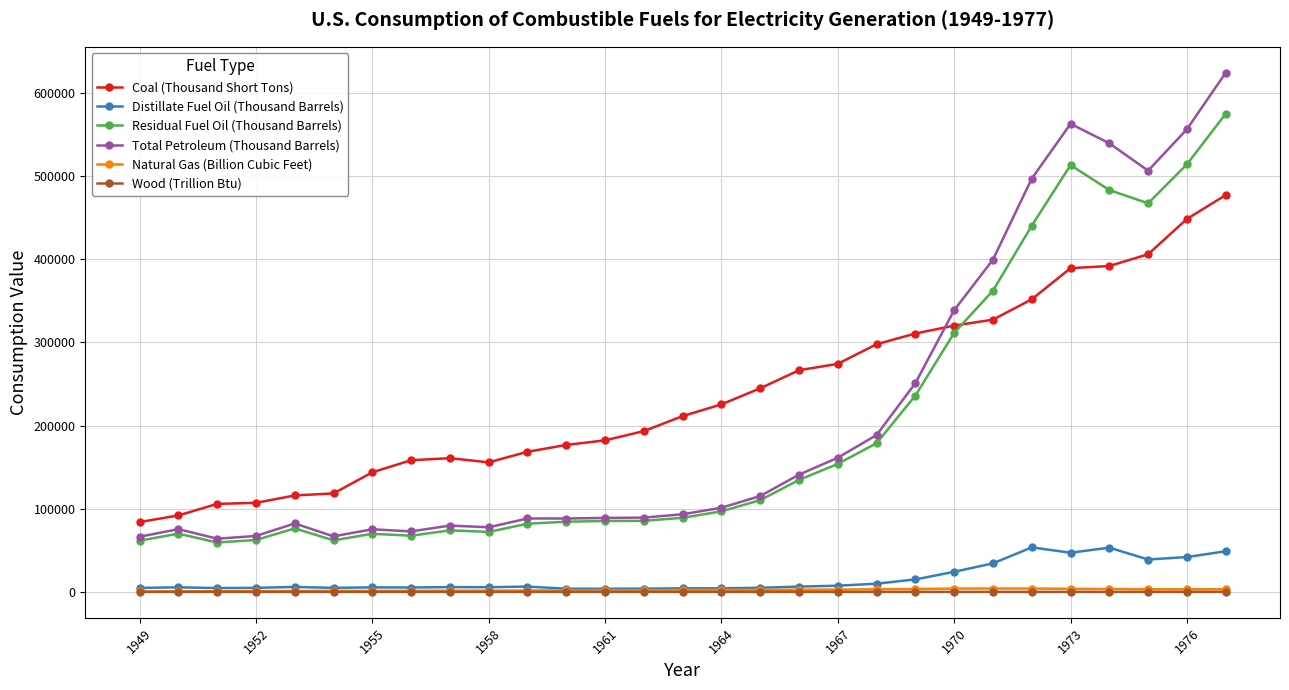

Which series has the widest spread of values?

Total Petroleum (Thousand Barrels)